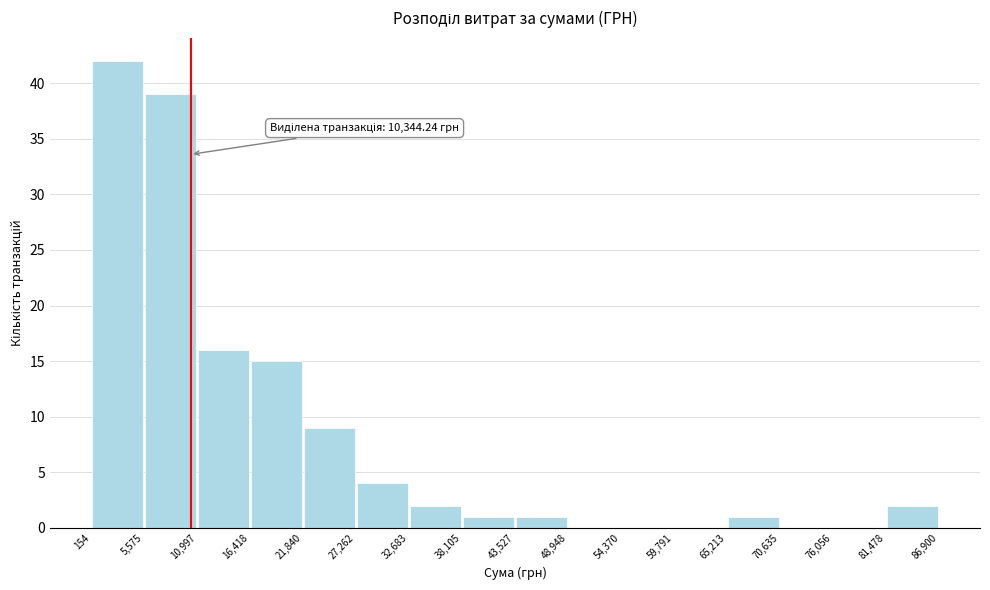

Over which range of the x-axis is the bar tallest?

154 to 5,575